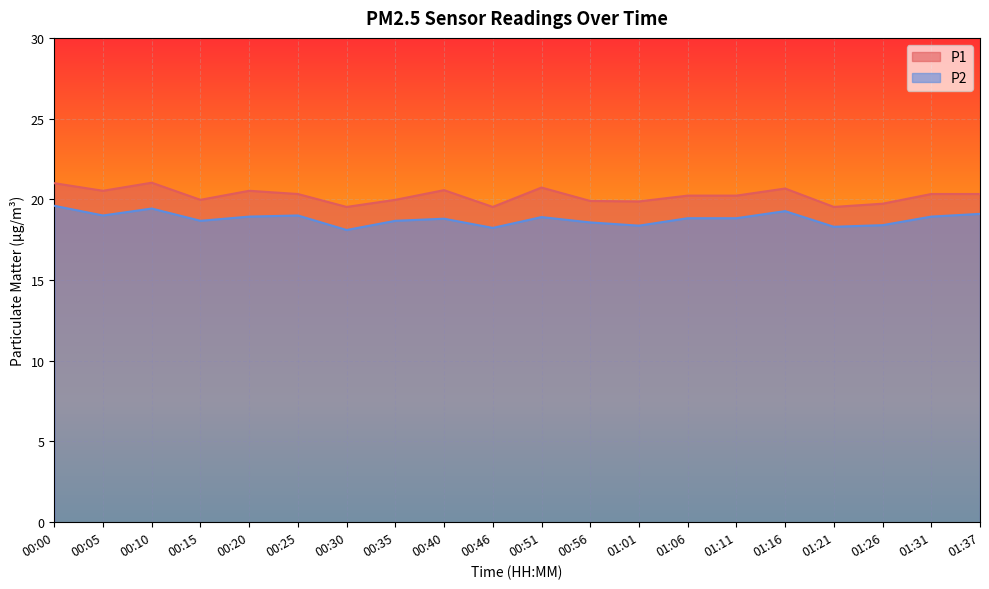

At which category does P2 reach its first local valley?

00:05